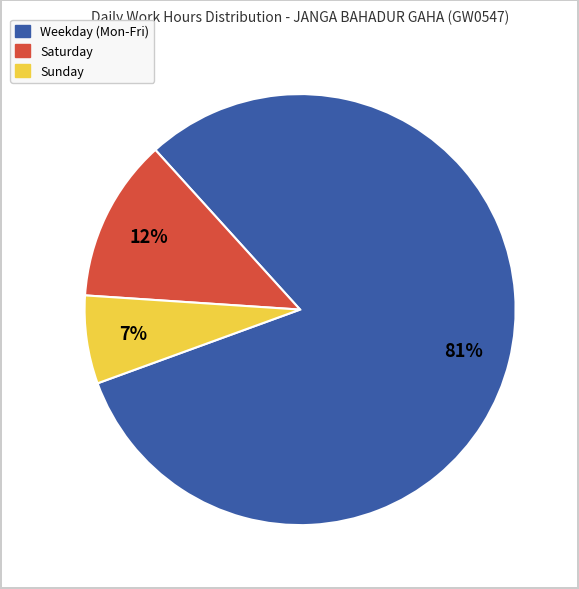

To the nearest percent, what is the average slice percentage?

33%